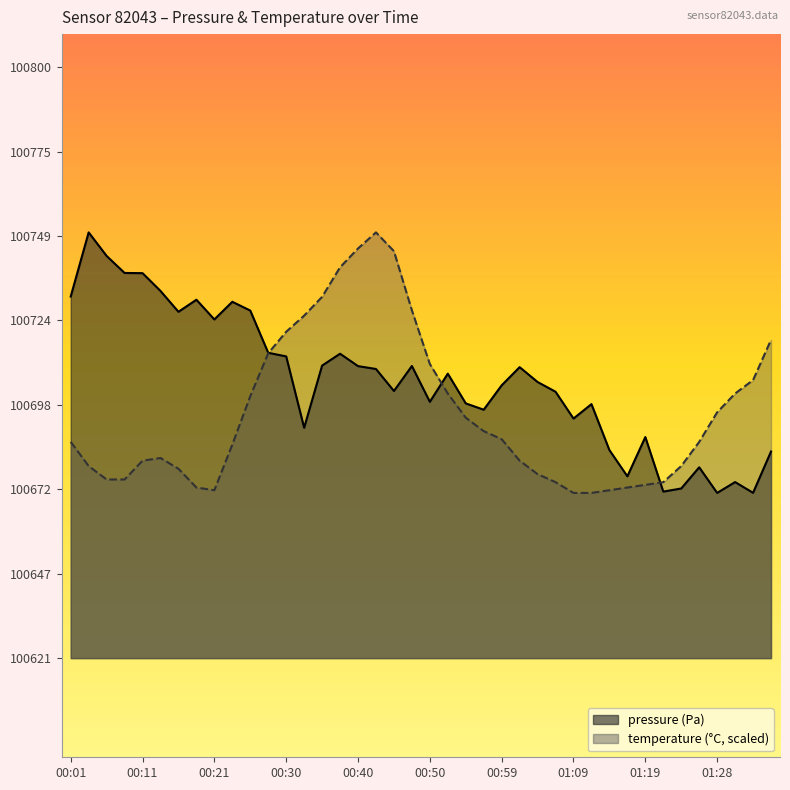

What is the spread (max minus min) of values at 00:40?

35.6